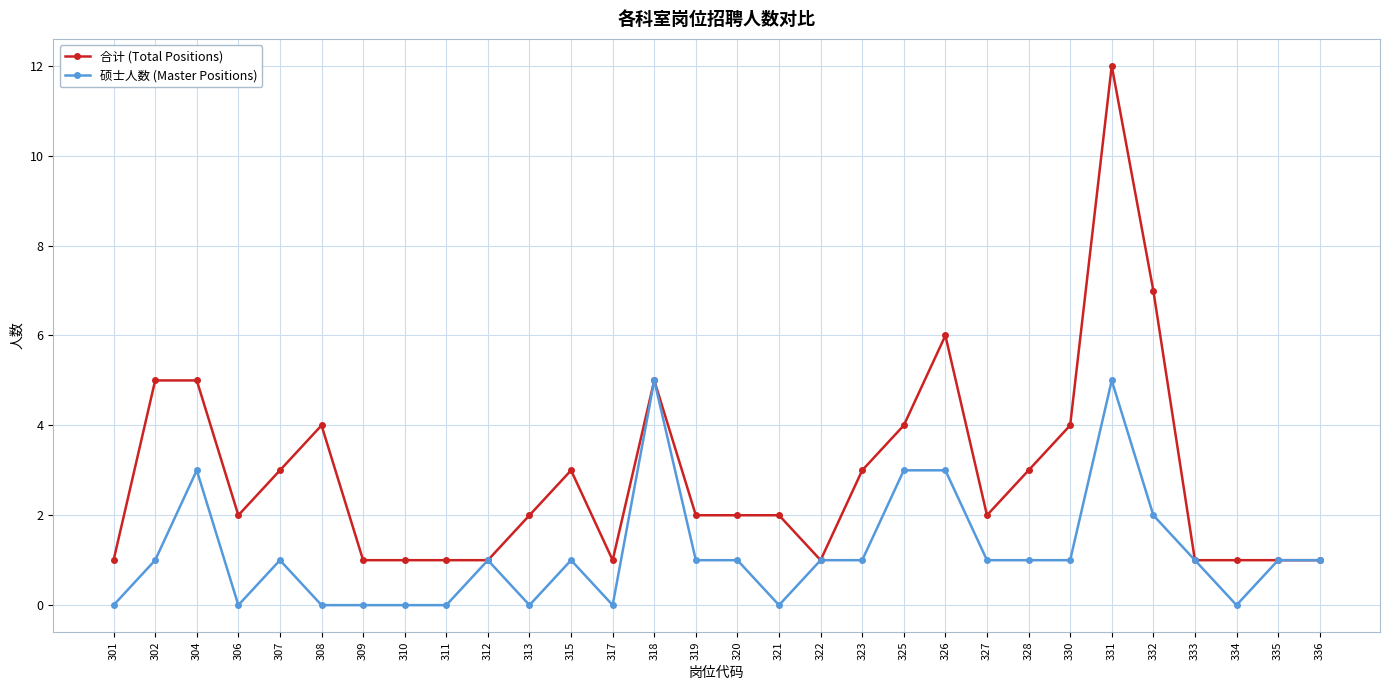

What are all the series names shown in the legend?

合计 (Total Positions), 硕士人数 (Master Positions)